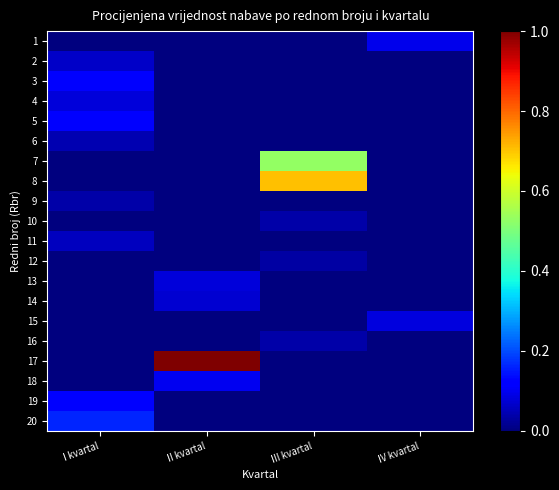

Which series has the largest total across all categories?

17